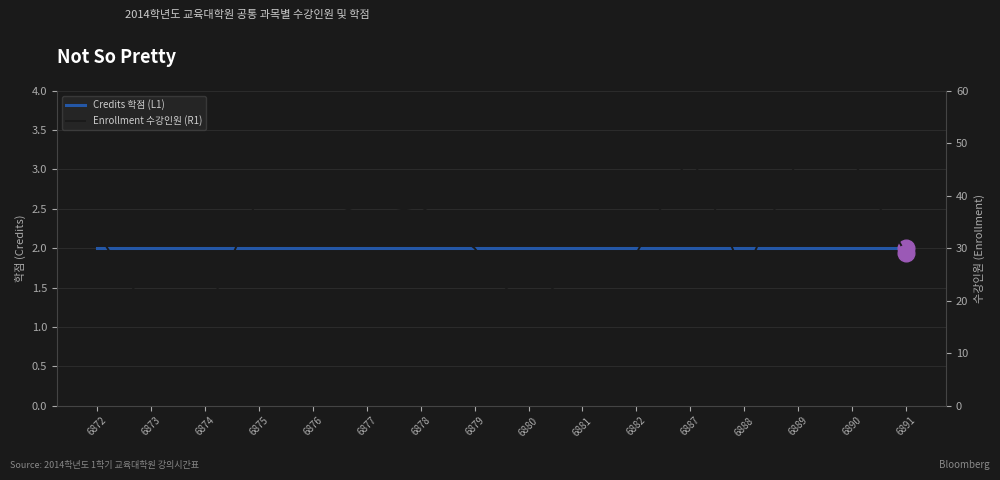

Is it true that Credits 학점 (L1) equals 2 at 6881?

True